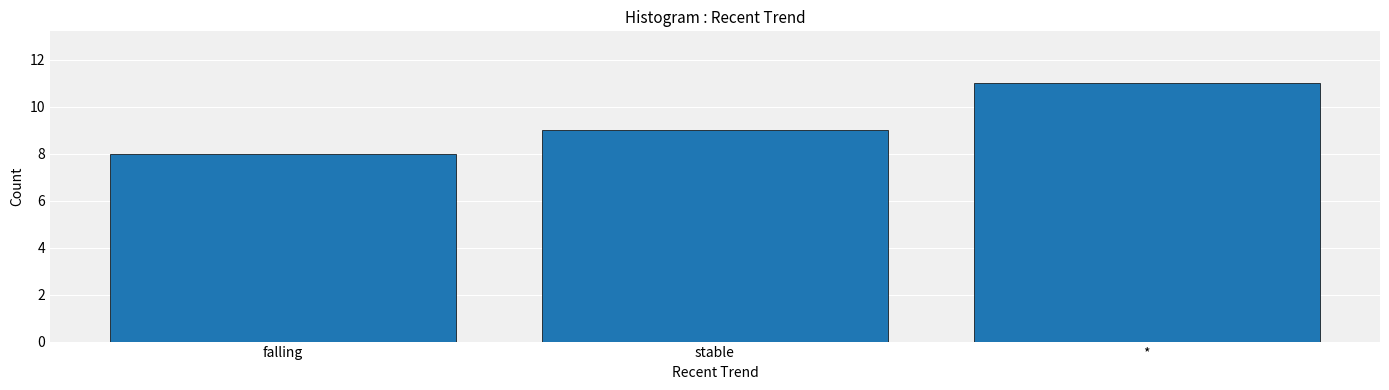

What is the greatest value displayed?

11